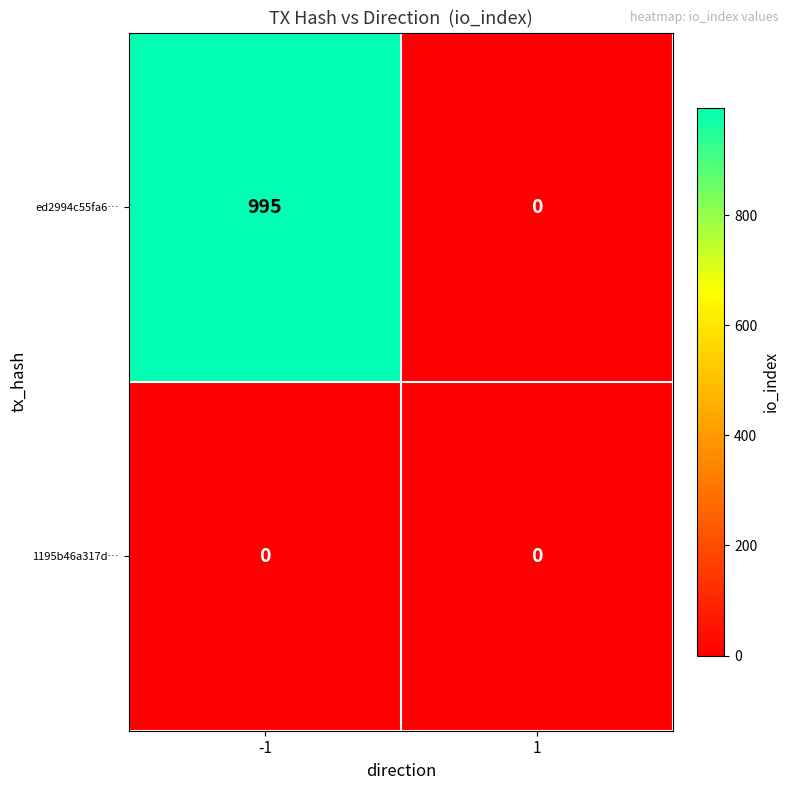

Which series has the largest total across all categories?

ed2994c55fa6…